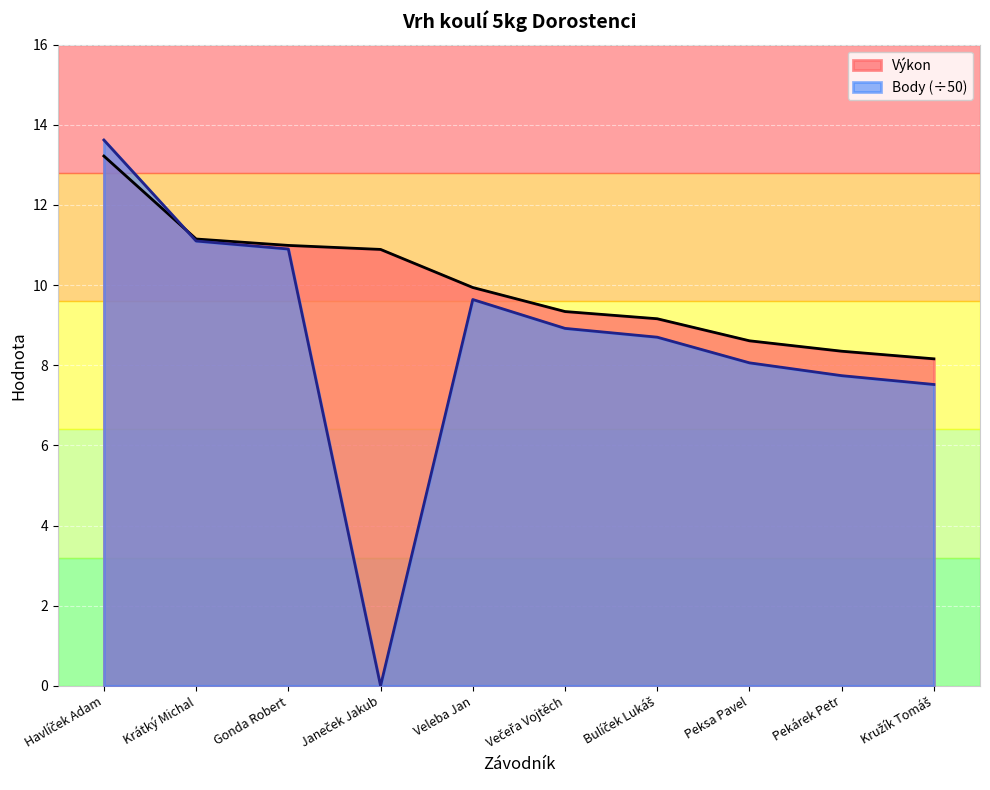

What value does the Body series have at Gonda Robert?

10.9